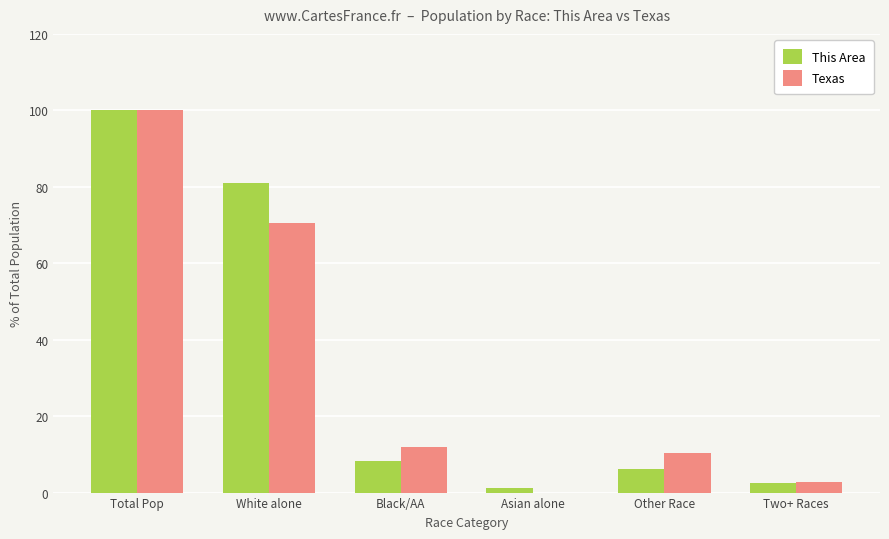

Is the value of This Area at Other Race greater than the value of Texas at Other Race?

No